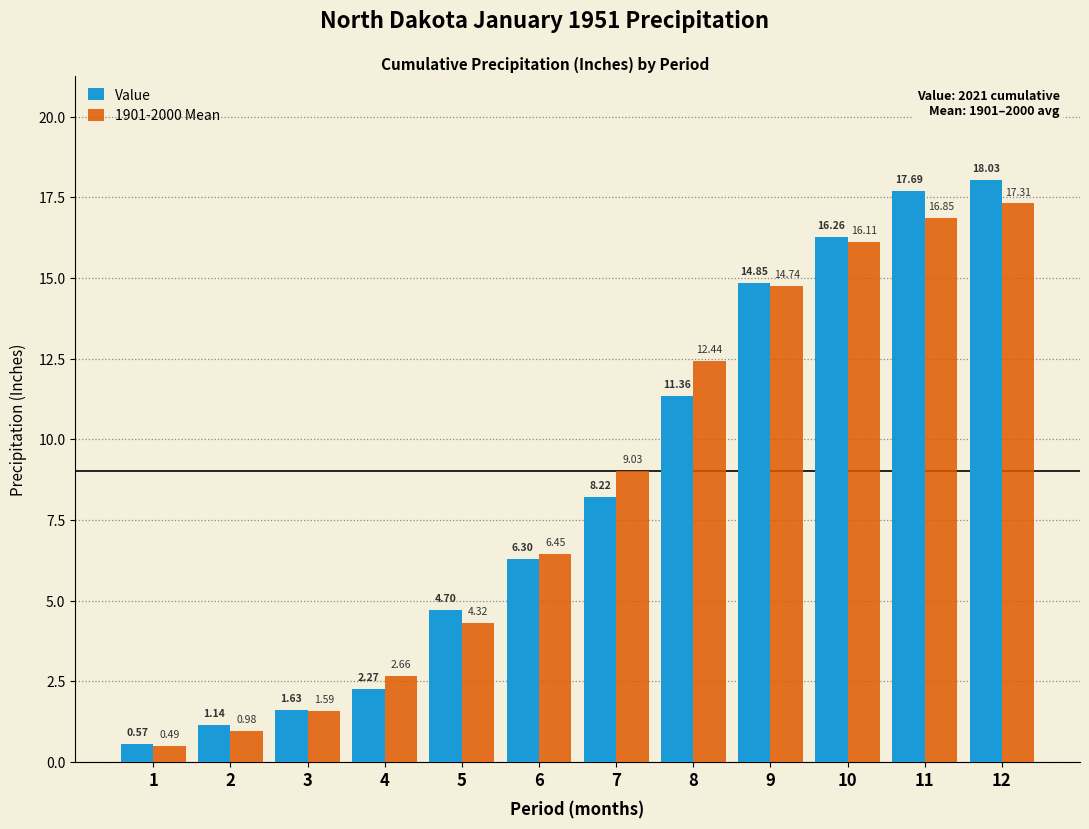

What is the difference between the 1901-2000 Mean values at 7 and 12?

8.3